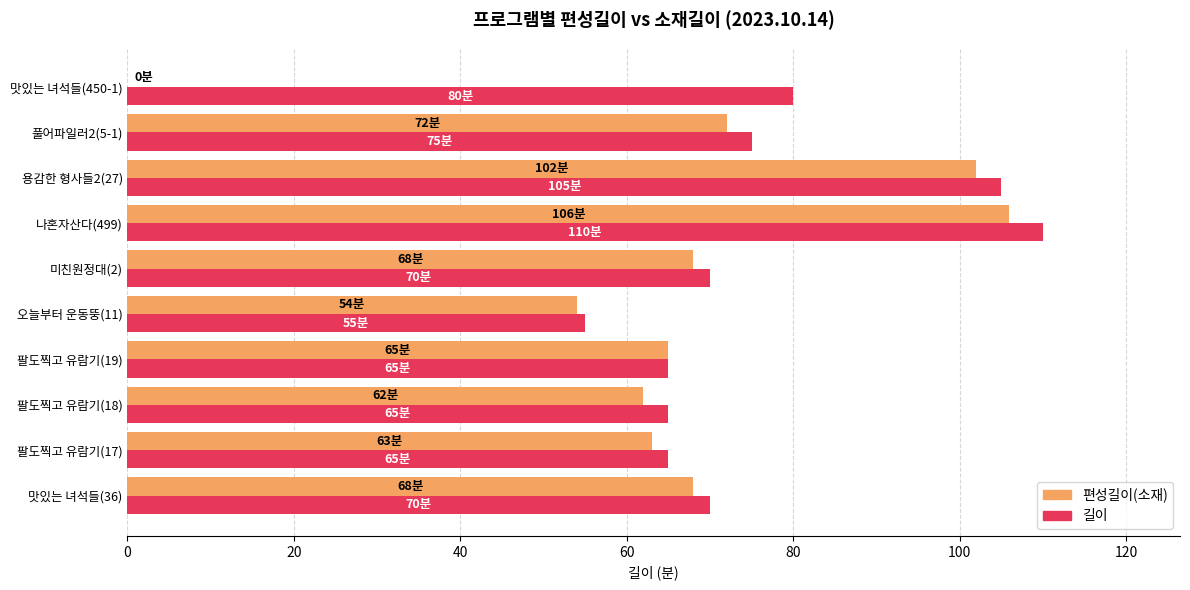

What is the highest value of the 편성길이(소재) series?

106